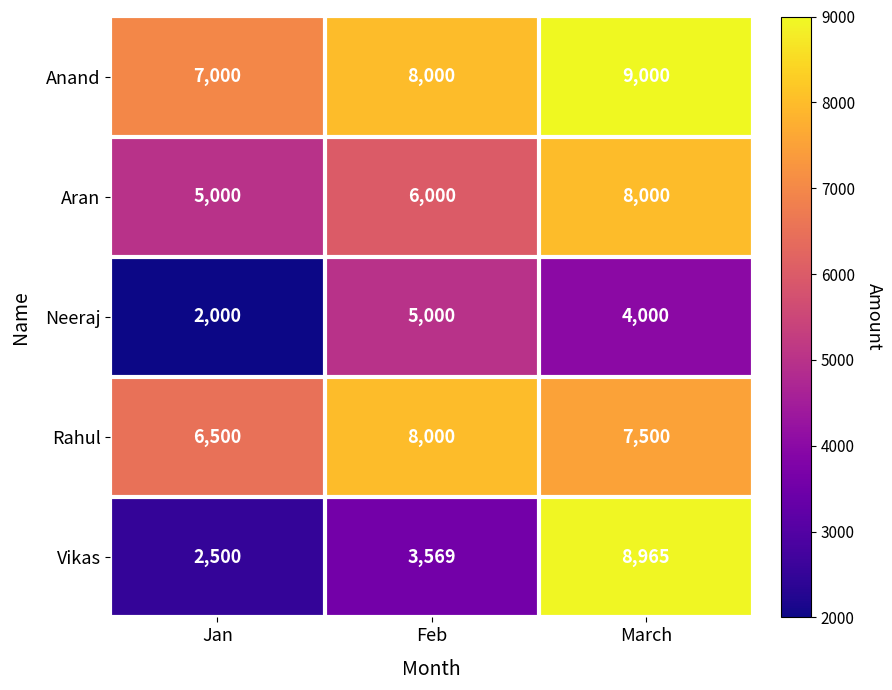

What is the maximum value shown in the chart?

9000